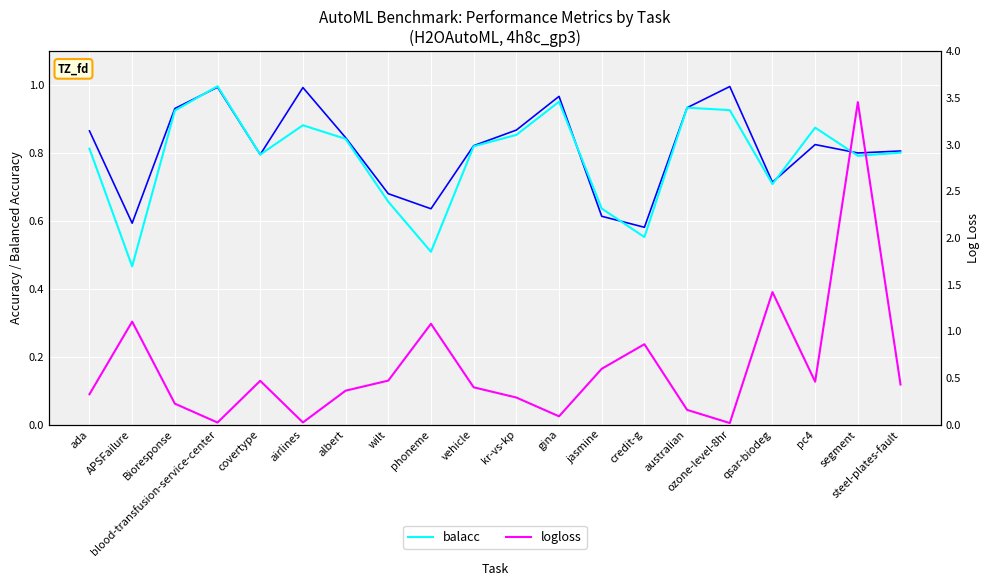

Rank the series by their maximum value, from highest to lowest.

logloss, balacc, acc